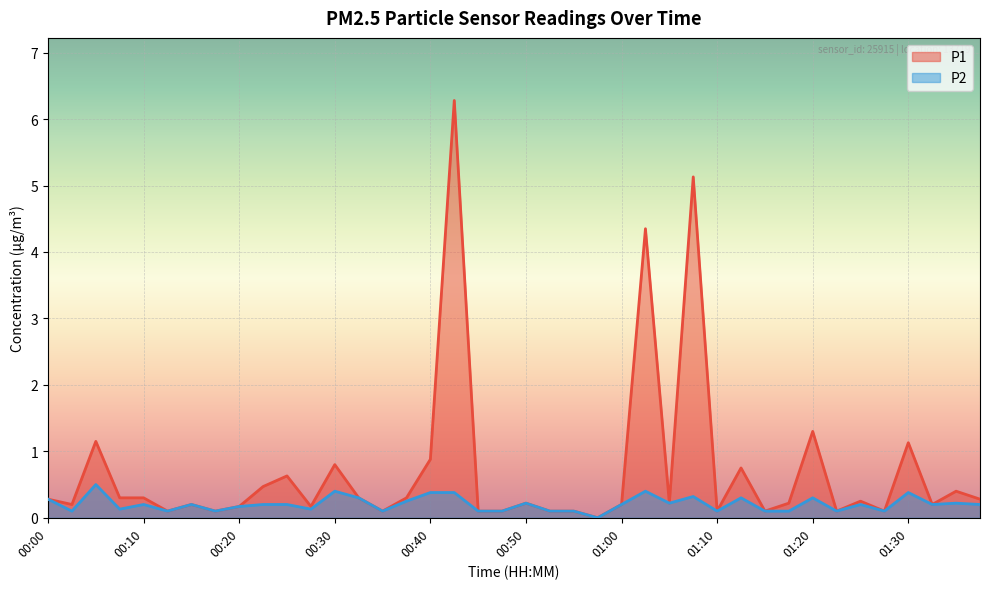

Which has a higher value, 00:42 or 00:45?

00:42